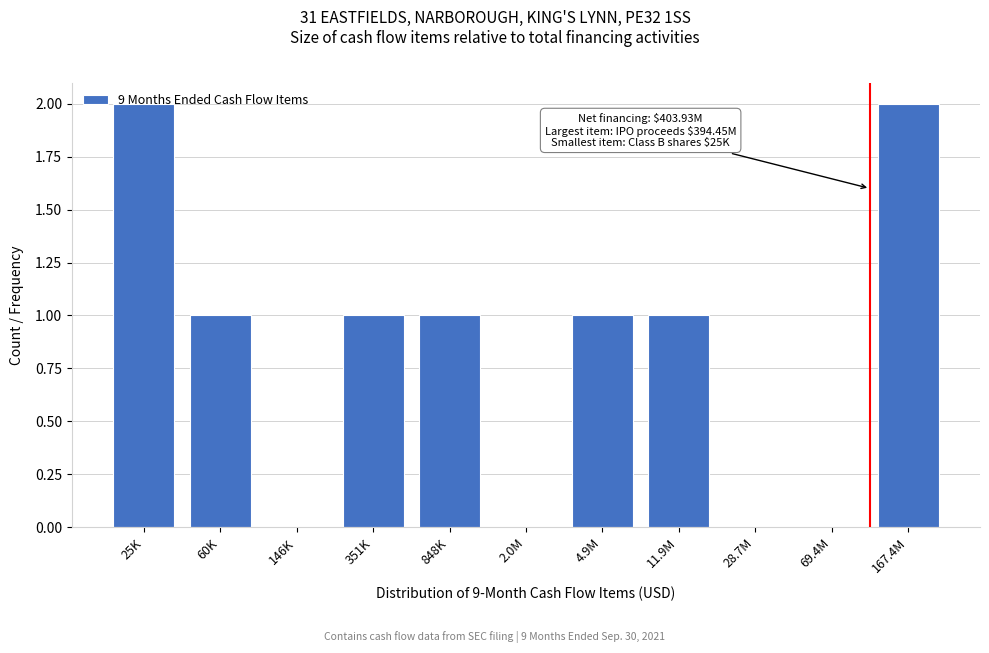

The value at 28.7M is 1. True or false?

False